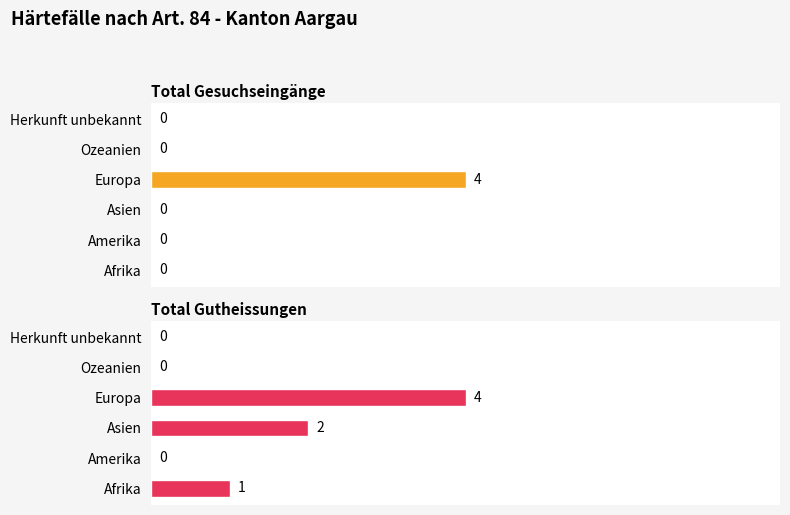

What is the difference between the second highest and minimum values in the Total Gutheissungen series?

2